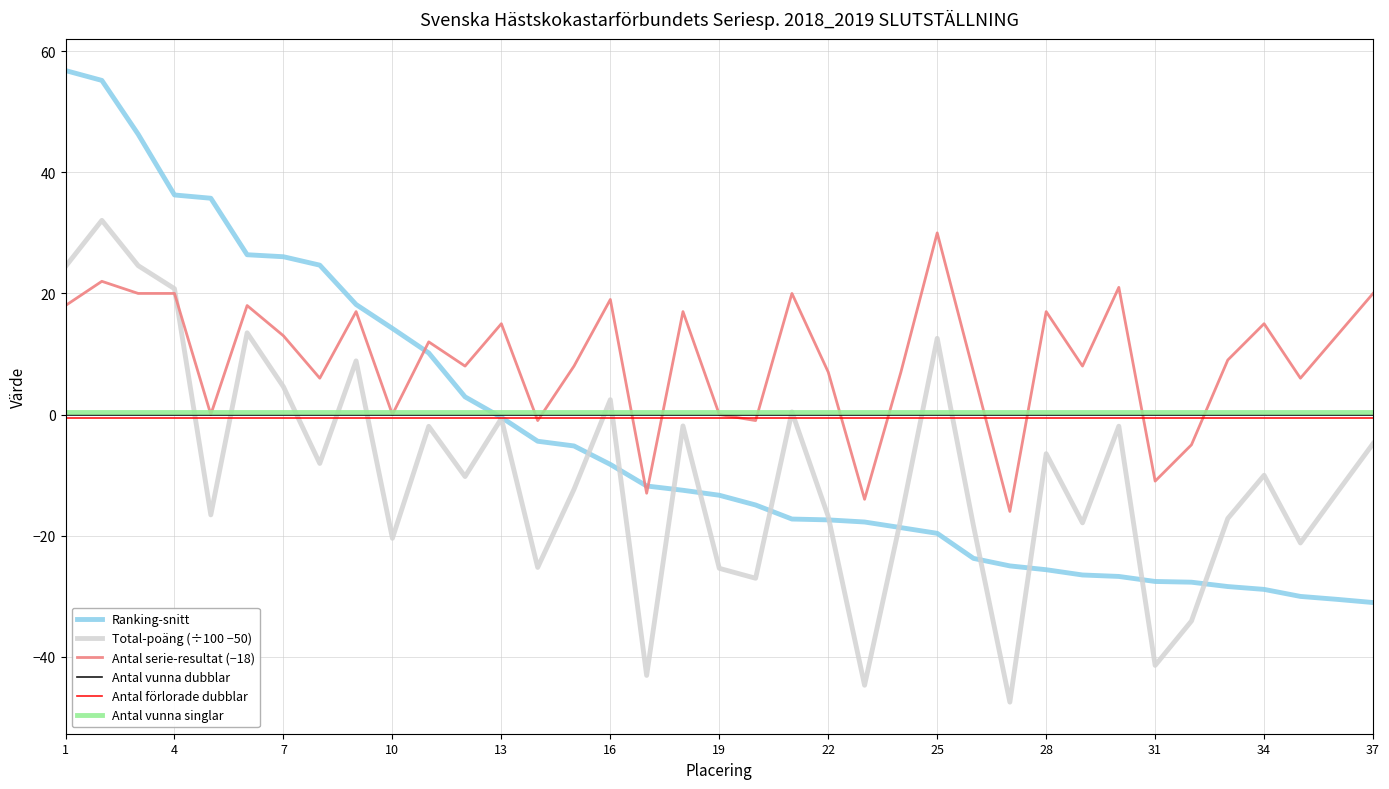

What is the greatest value displayed?

56.8